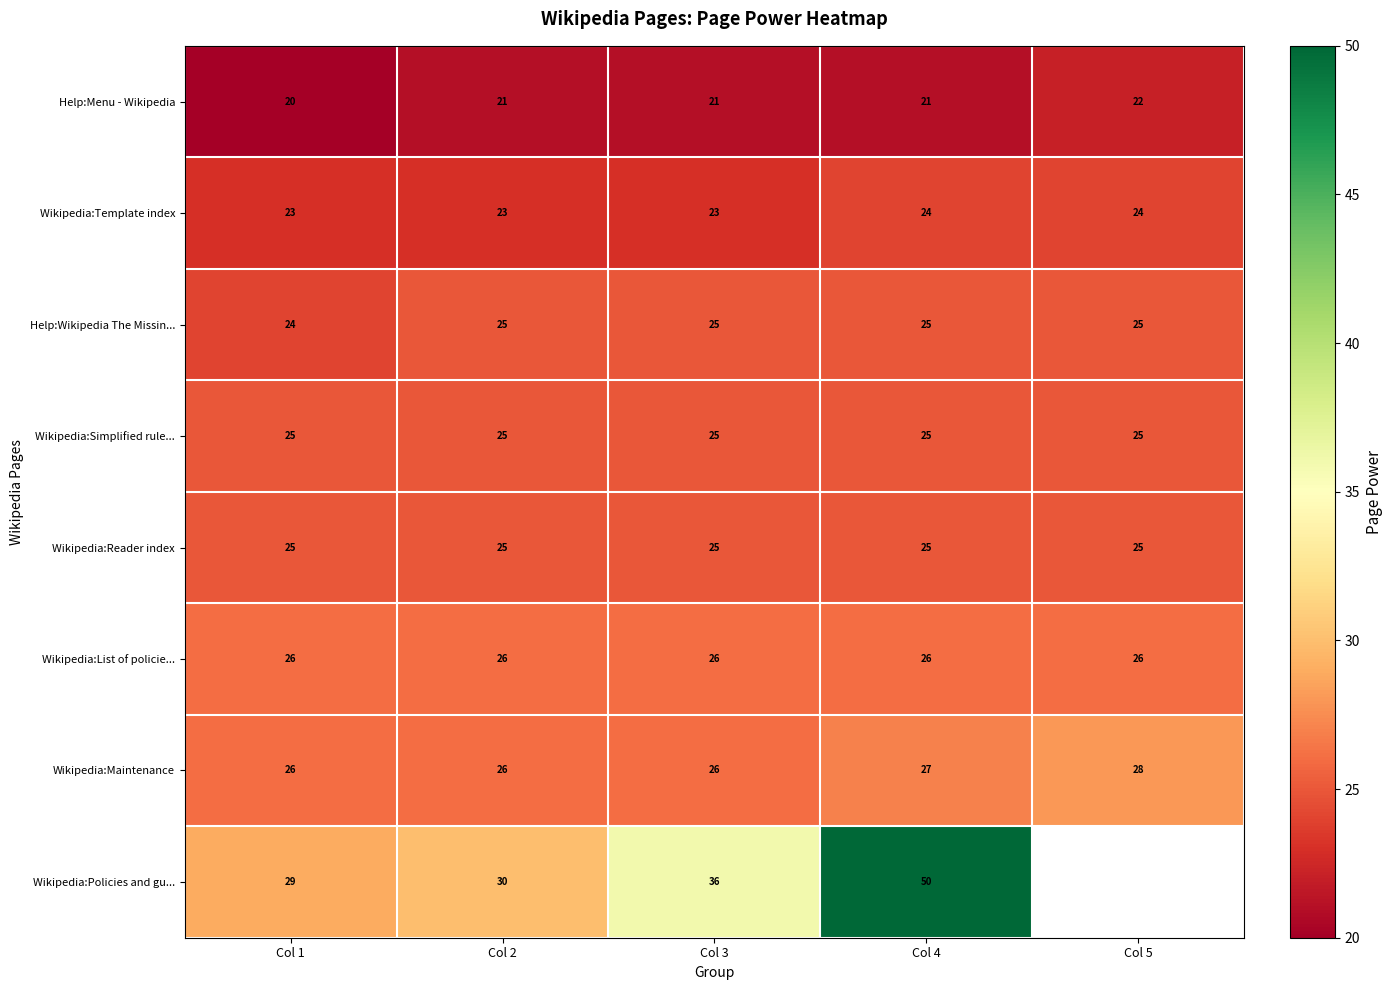

What is the sum of the Wikipedia:Policies and gu... values at Col 4 and Col 3?

86